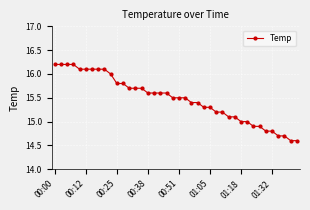

What is the maximum value shown in the chart?

16.2